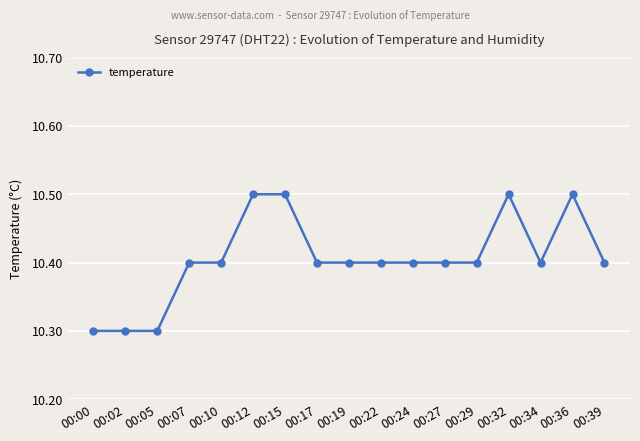

What is the greatest value displayed?

10.5